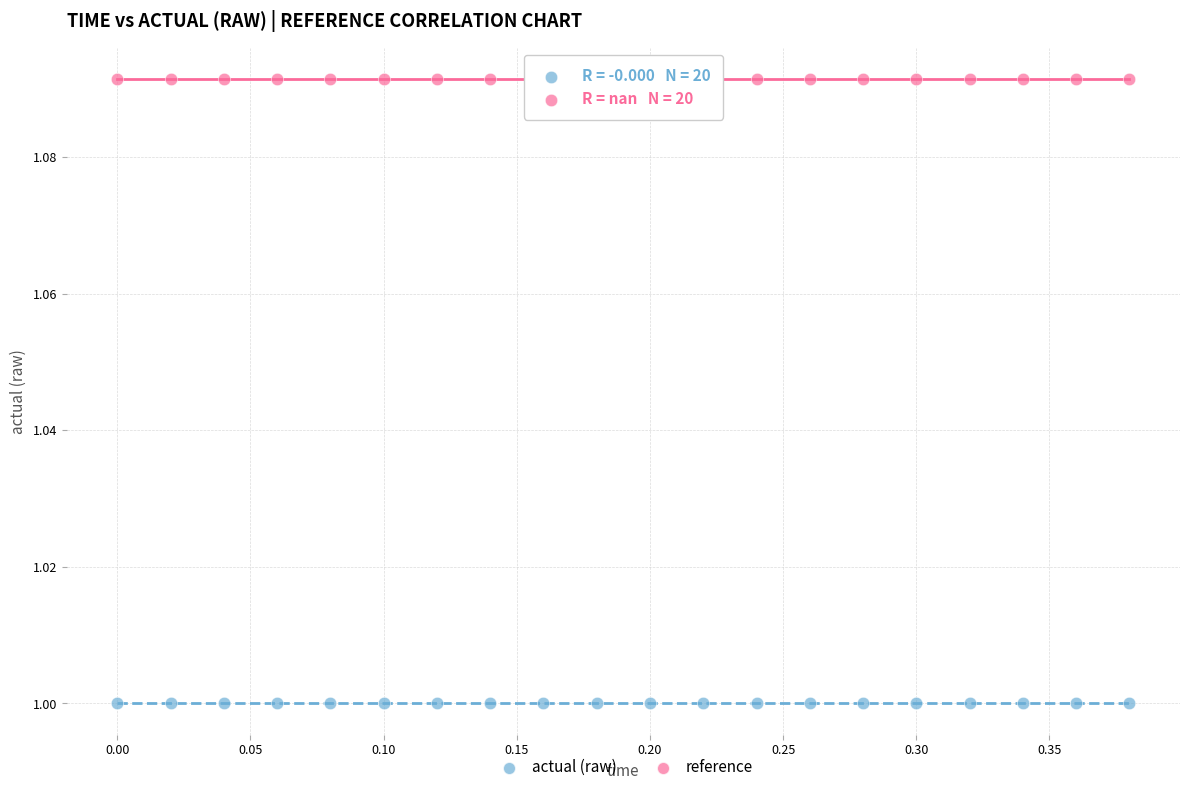

Which series contains the lowest Y value?

actual (raw)